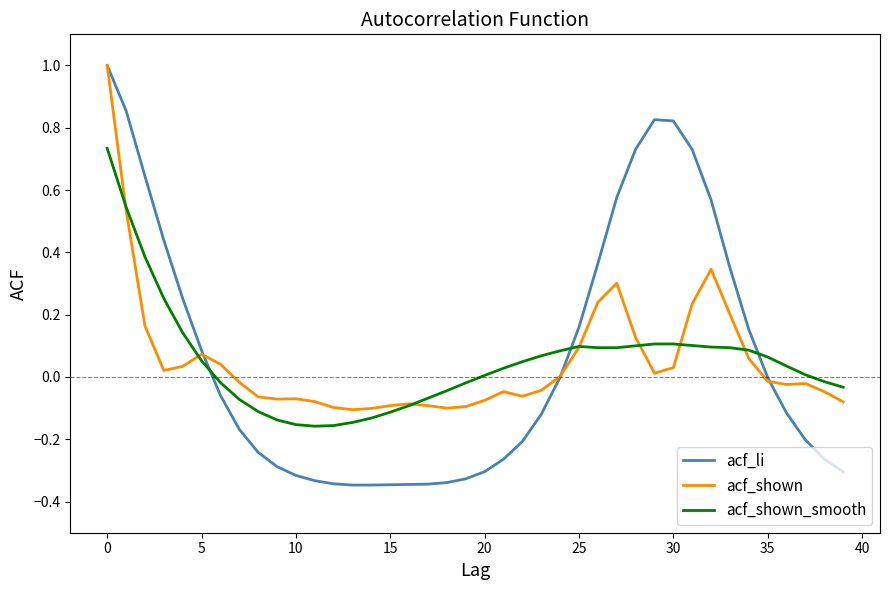

What is the greatest value displayed?

1.0